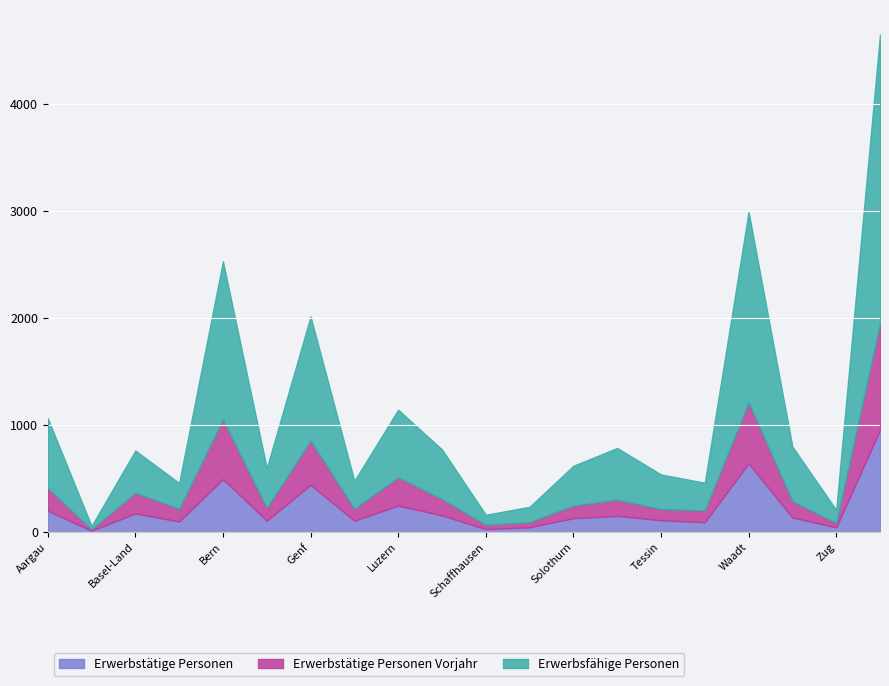

What is the label of the 18th point from the right?

Basel-Land